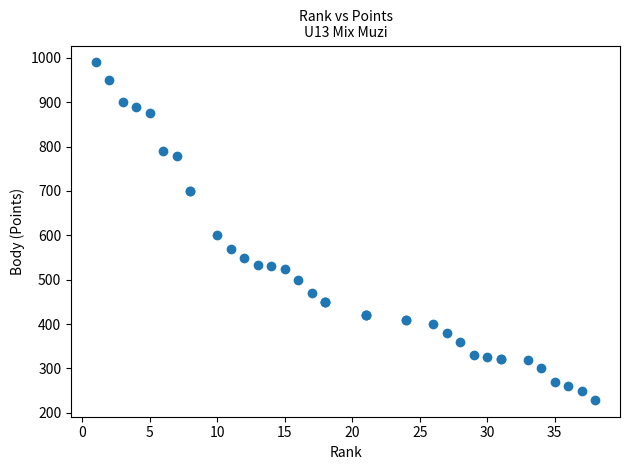

What Y value in the scatter plot is closest to 609?

600